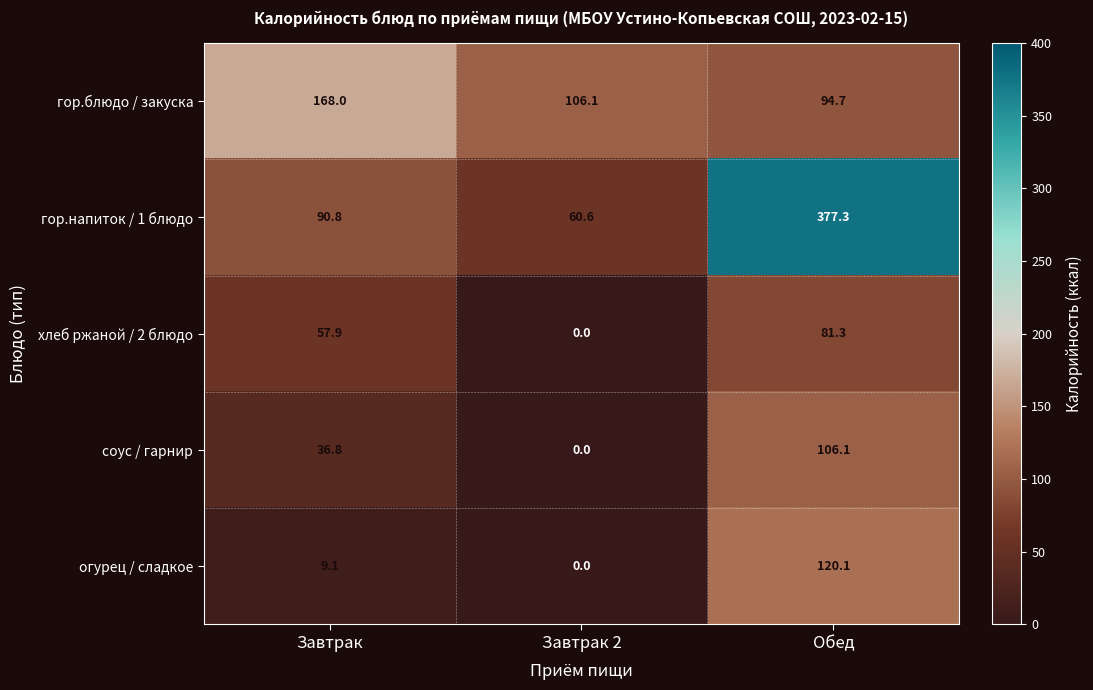

How many series are shown in this chart?

5